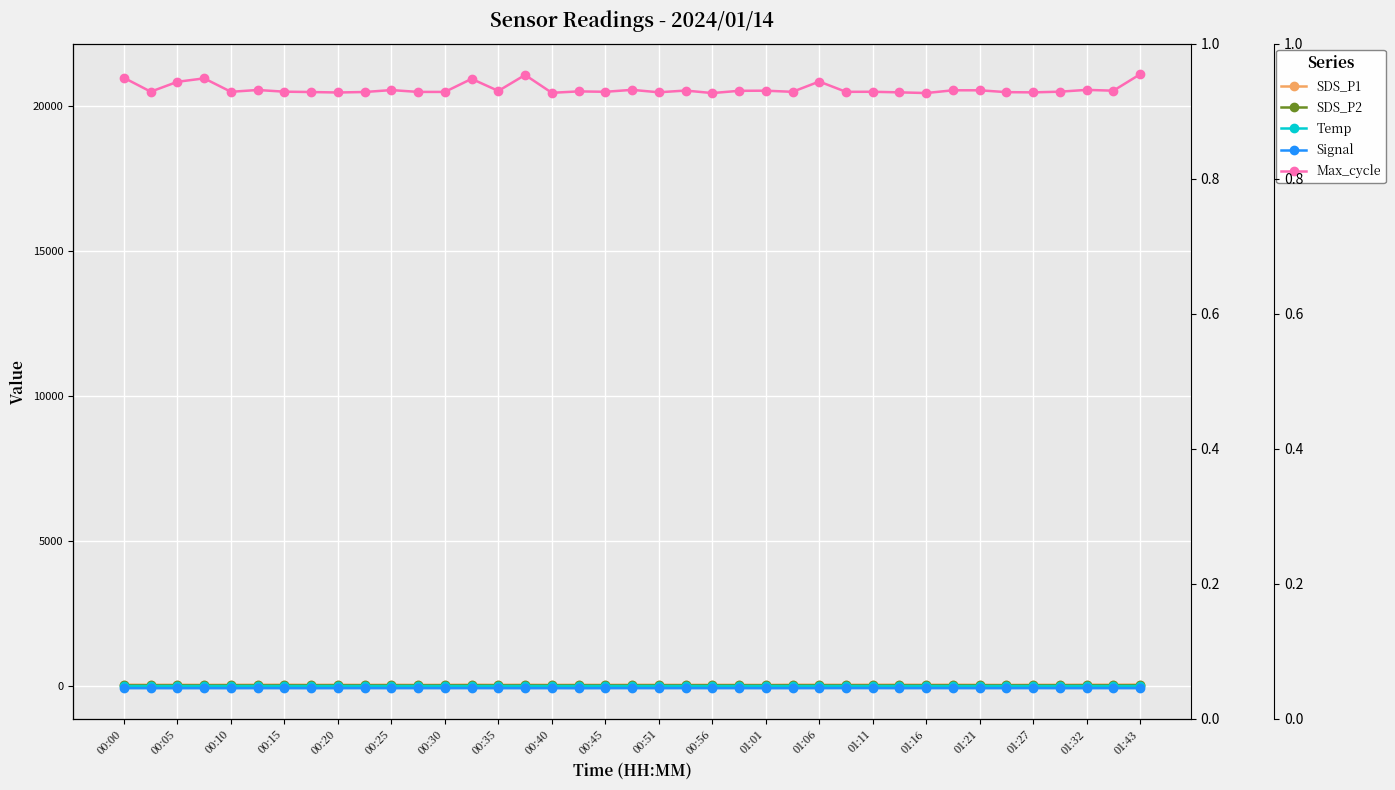

What is the maximum value shown in the chart?

21079.0